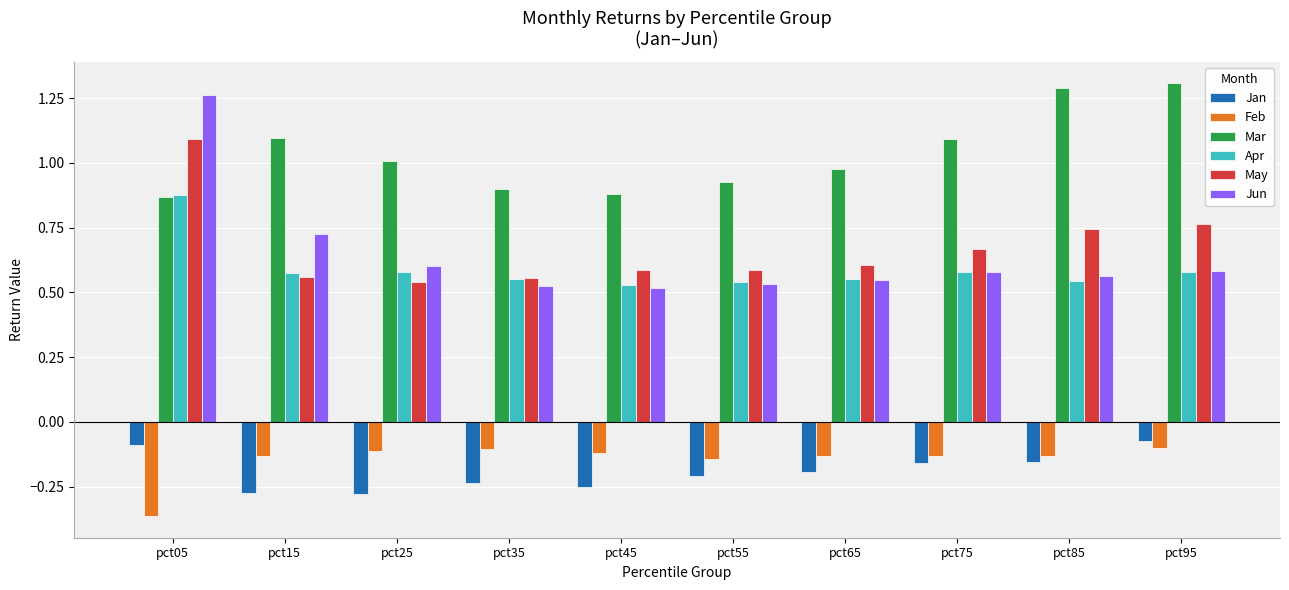

Which category has the lowest value in the Feb series?

pct05